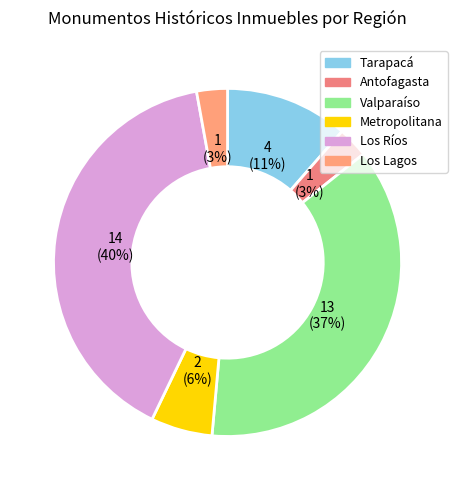

To the nearest percent, what is the combined percentage of Los Lagos and Antofagasta?

6%